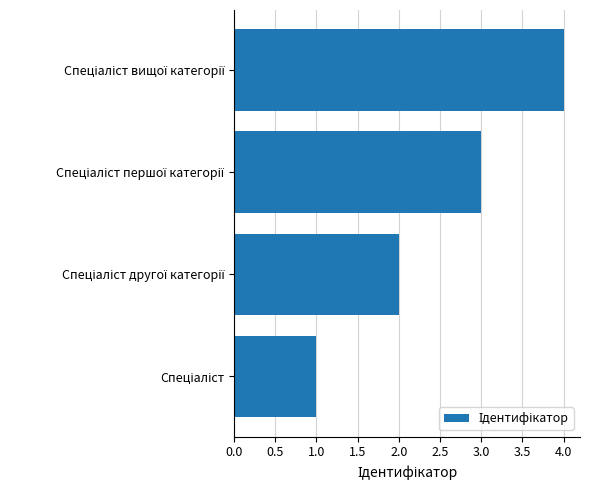

What is the difference between the maximum and minimum values?

3